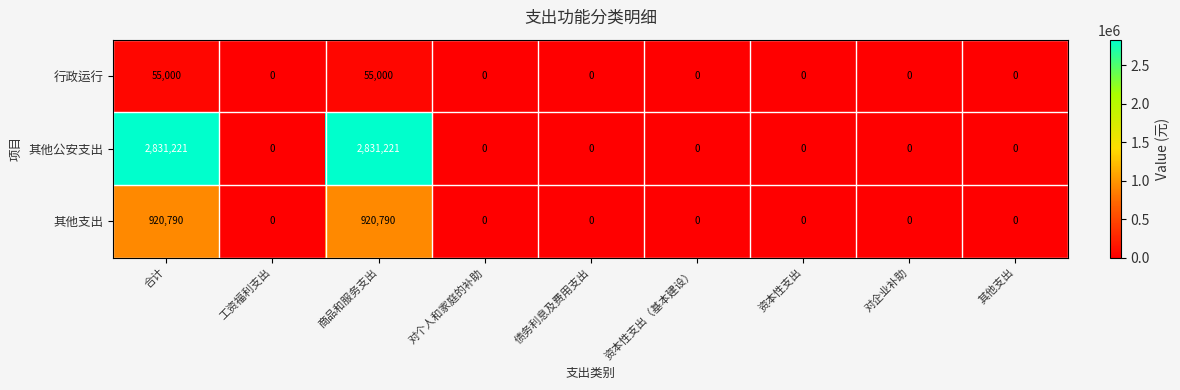

List the series in order of their peak value, highest first.

其他公安支出, 其他支出, 行政运行